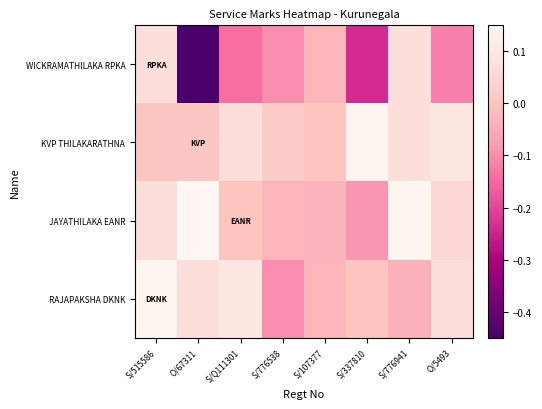

Which series has the widest spread of values?

WICKRAMATHILAKA RPKA